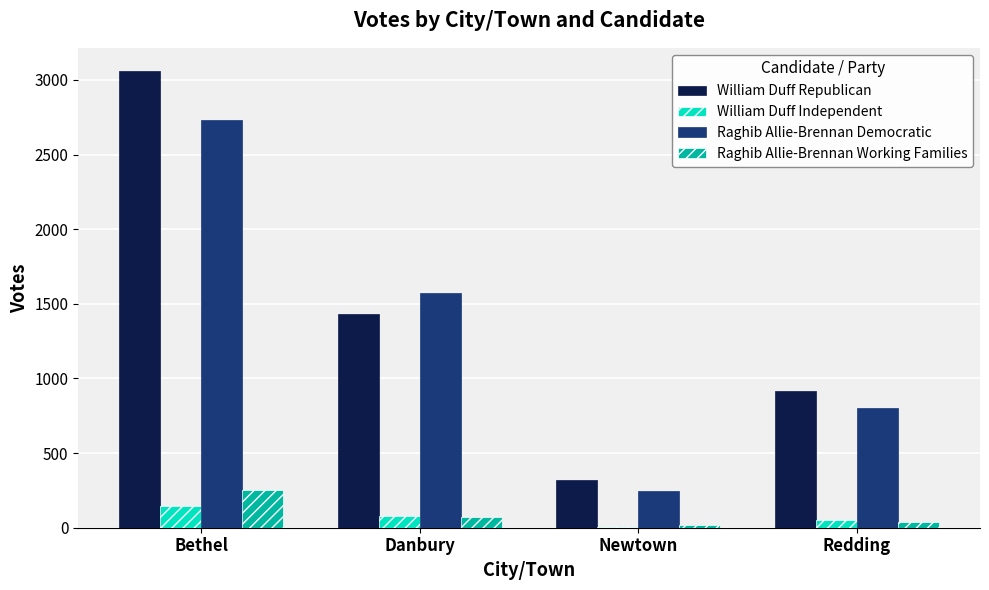

Are the bars grouped side by side (vs. stacked)?

Yes